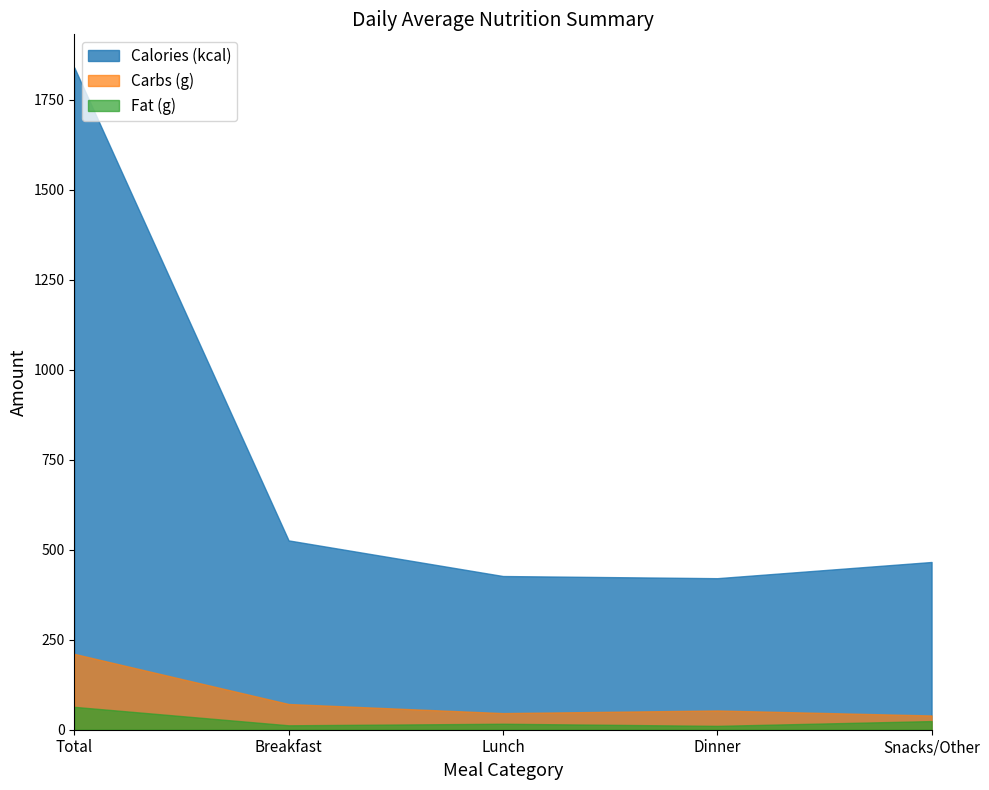

True or false: Carbs (g) and Fat (g) cross at least once.

False